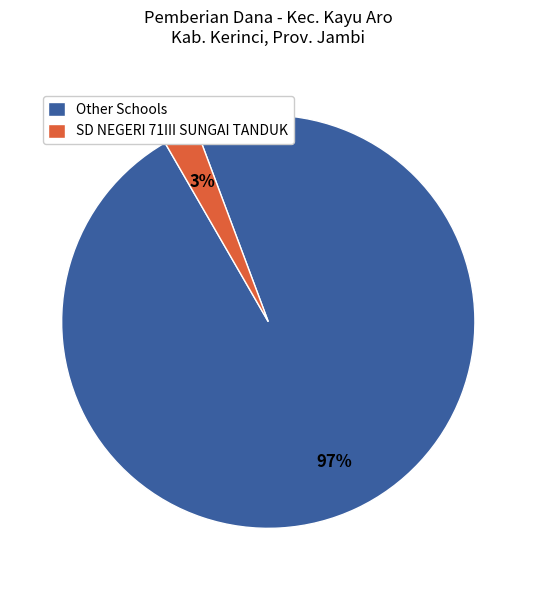

What percentage is the SD NEGERI 71III SUNGAI TANDUK slice, to the nearest percent?

3%